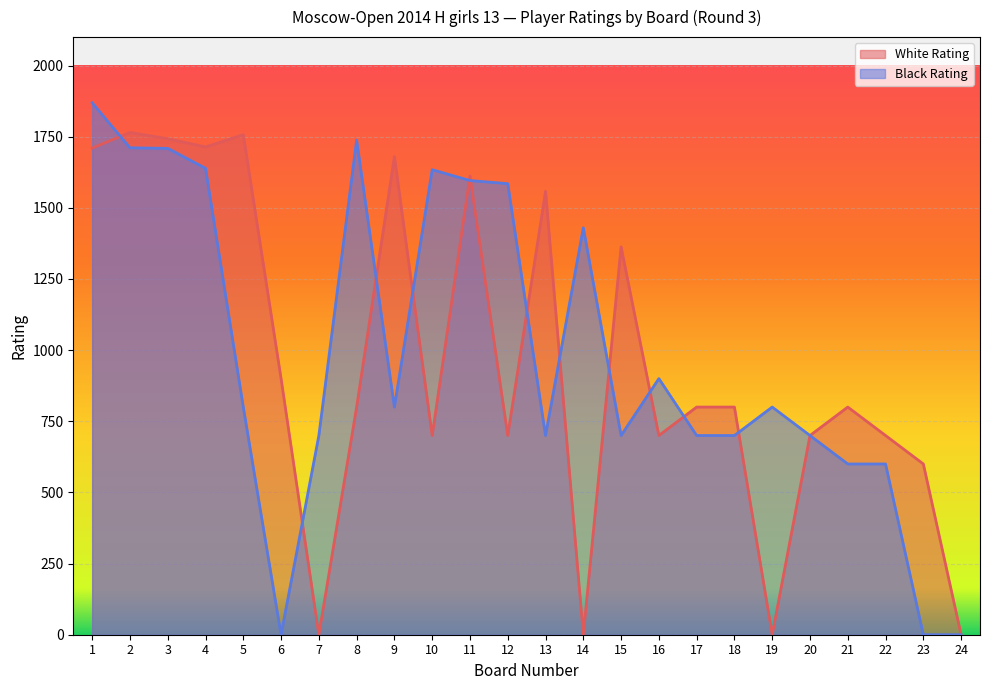

Does the chart display data point markers on the line(s)?

No